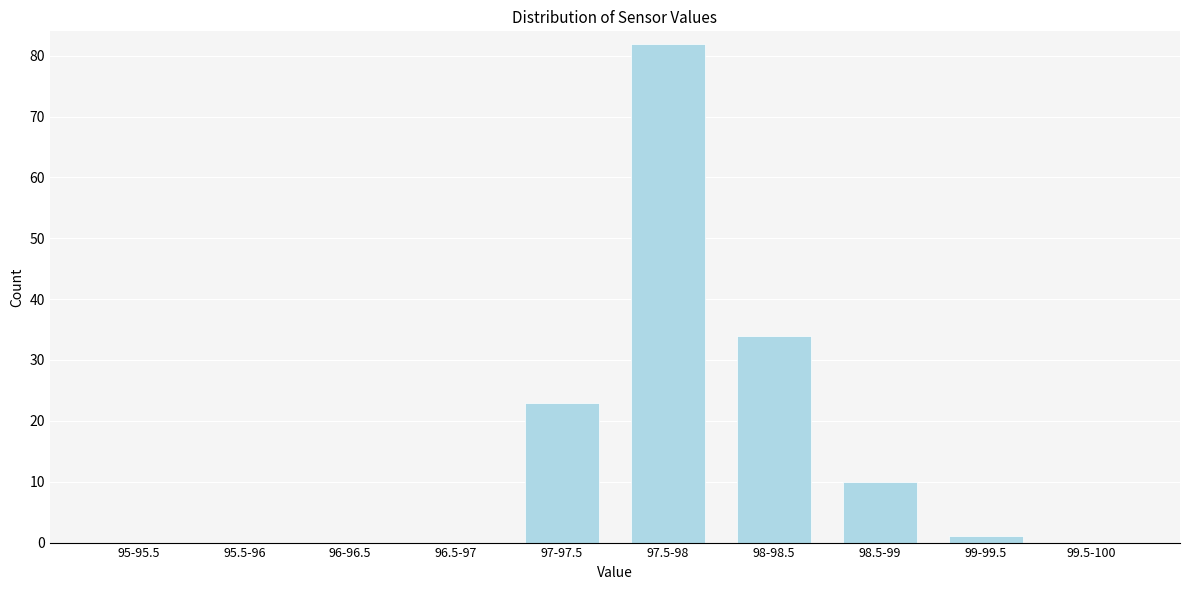

Reading right to left, transcribe all the data shown in this chart.

99.5-100=0	99-99.5=1	98.5-99=10	98-98.5=34	97.5-98=82	97-97.5=23	96.5-97=0	96-96.5=0	95.5-96=0	95-95.5=0